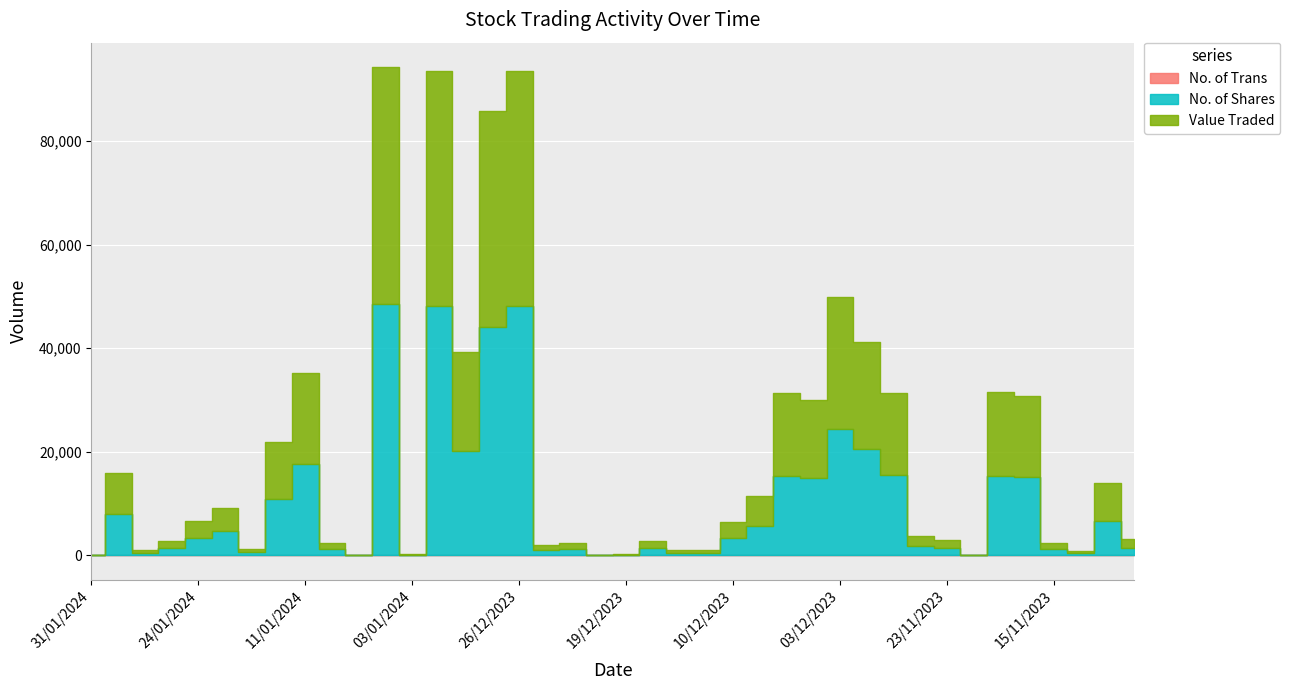

How many lines are shown in the chart?

3